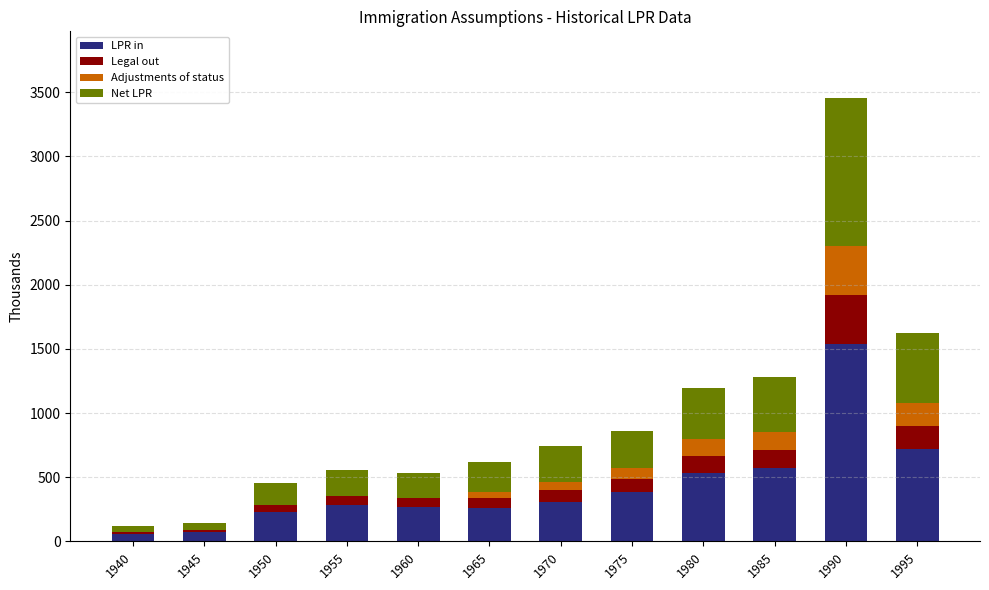

At which category is the sum across all series the highest?

1990